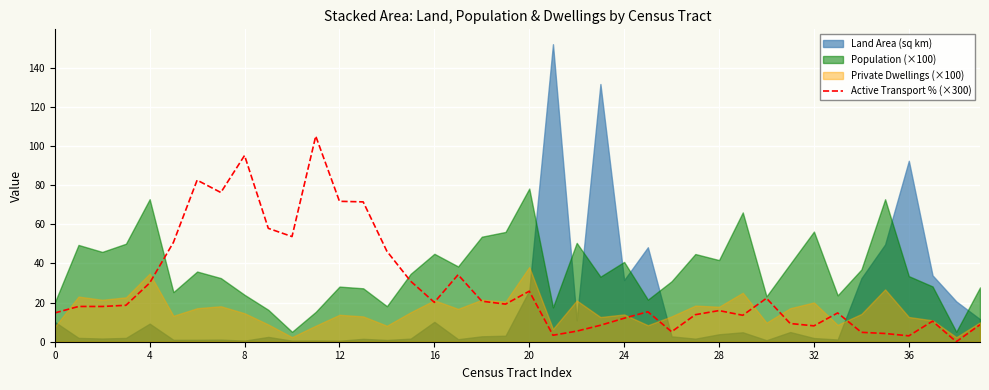

True or false: Active Transport % (×300) has a value of 3.0 at 36.

True